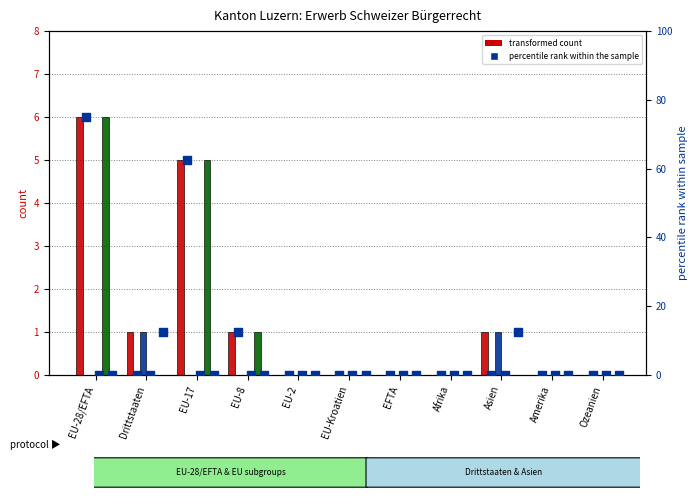

At which category is the sum across all series the highest?

EU-28/EFTA